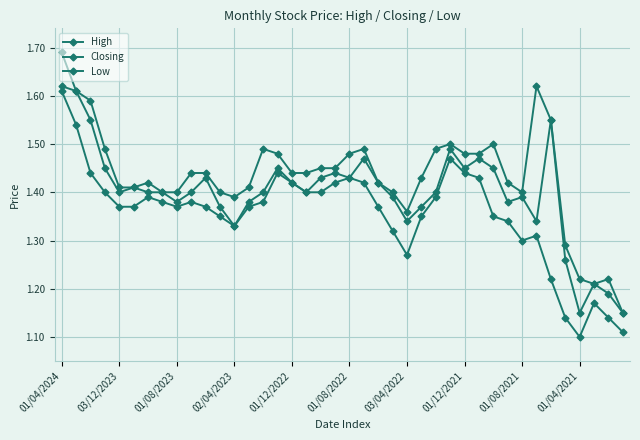

True or false: Closing and Low intersect in this chart.

False